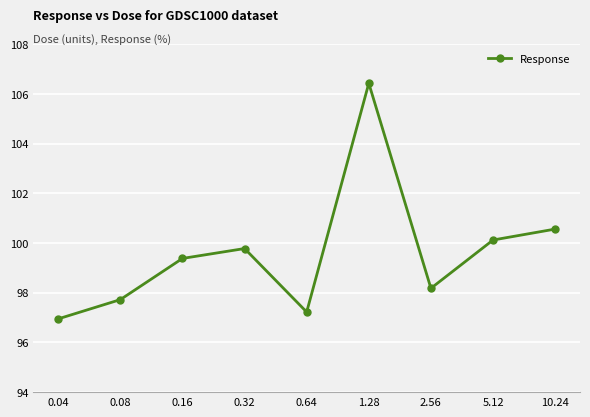

The value at 10.24 is 100.6. True or false?

True